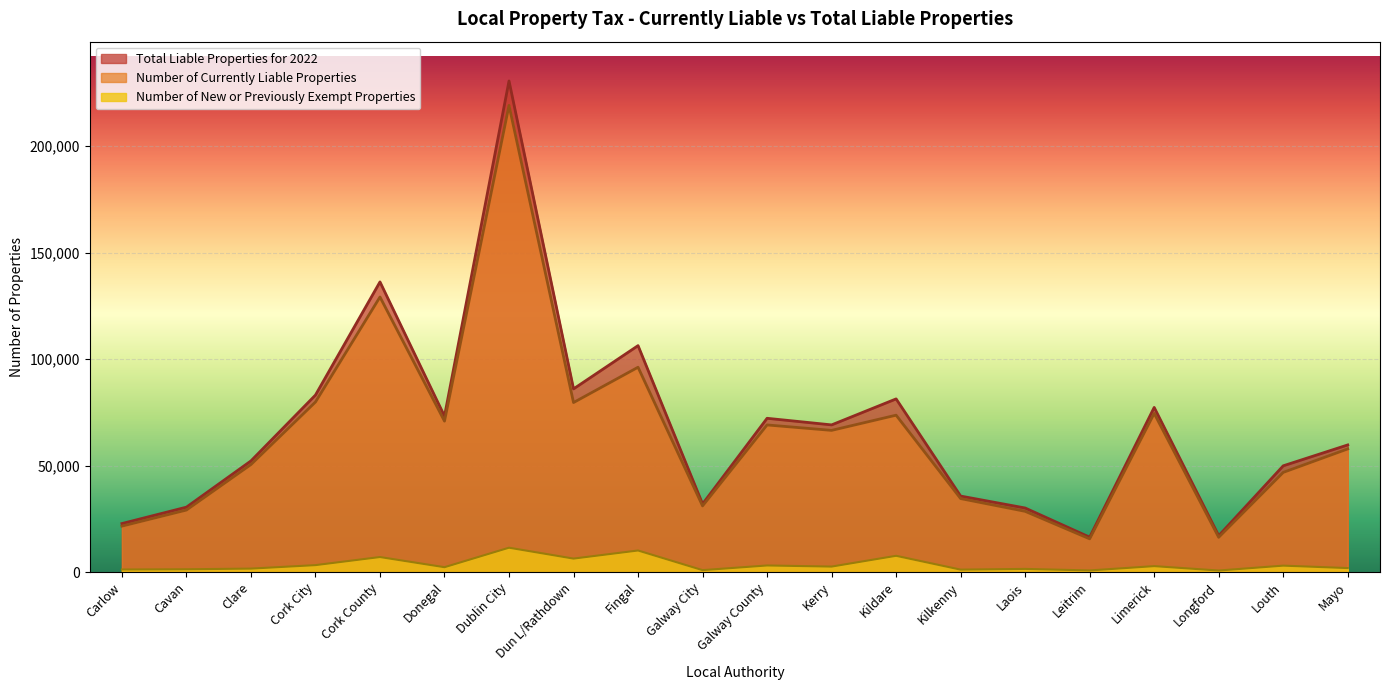

Where is the first local maximum for Total Liable Properties for 2022?

Cork County